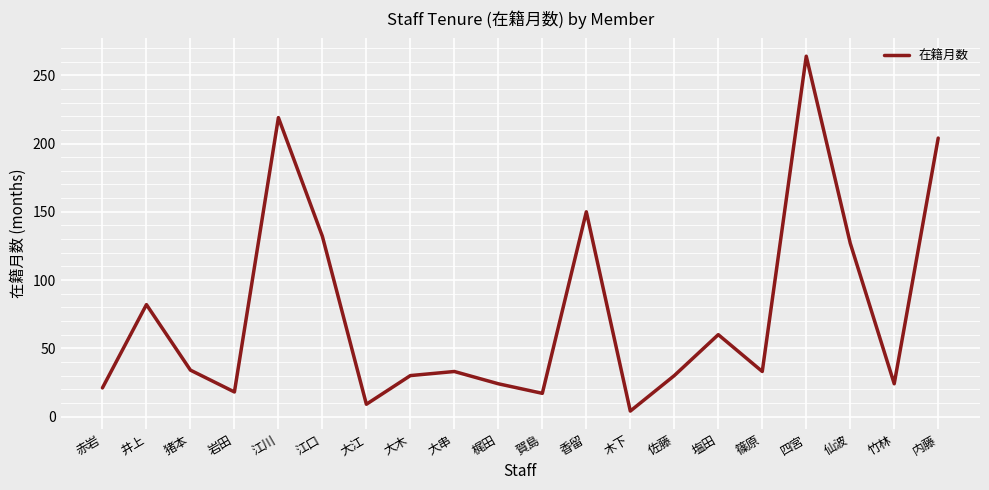

True or false: there are more than 1 points higher than both neighbors.

True